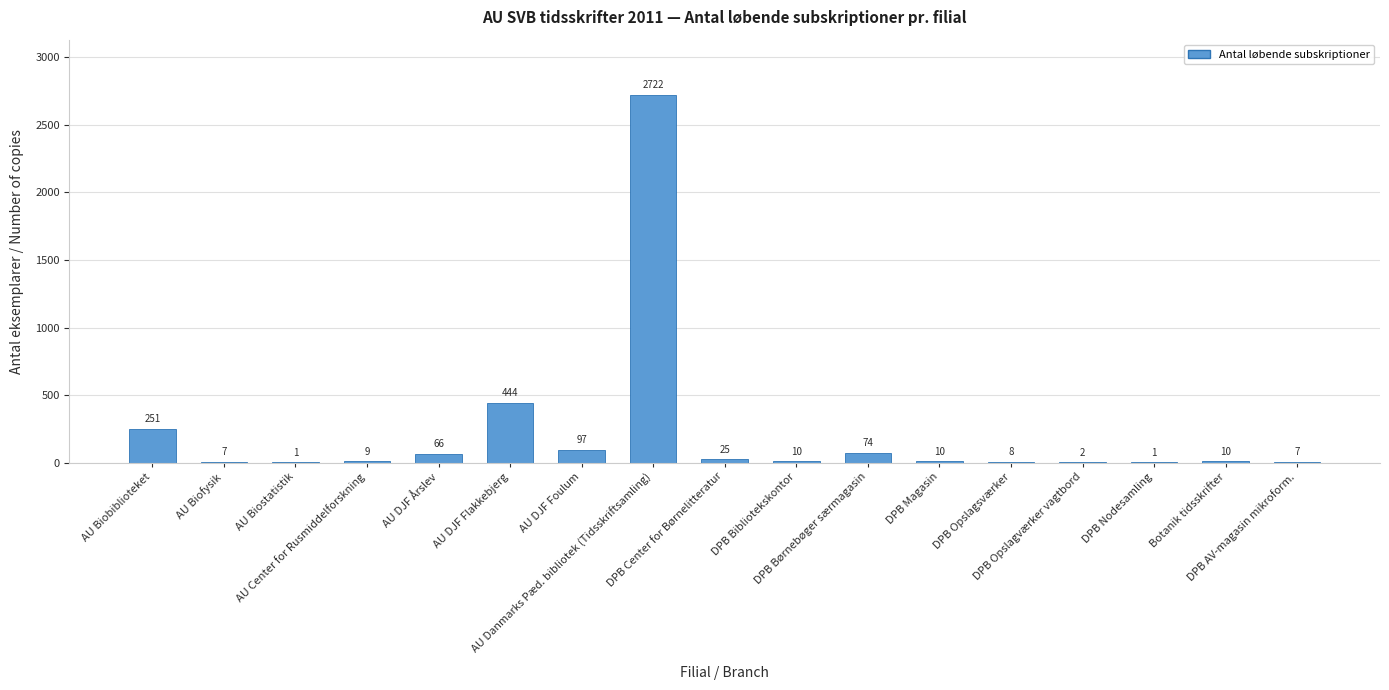

What is the difference between the values at DPB Opslagværker vagtbord and DPB Børnebøger særmagasin?

72